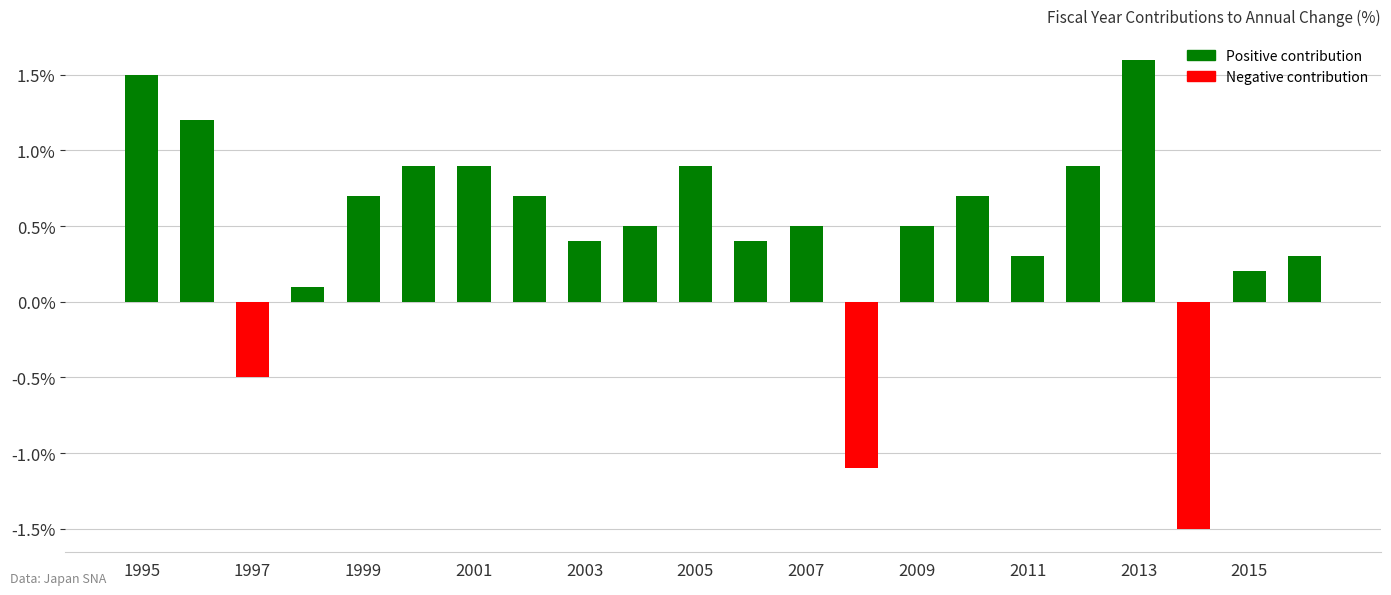

What is the difference between the second highest and minimum values?

3.0